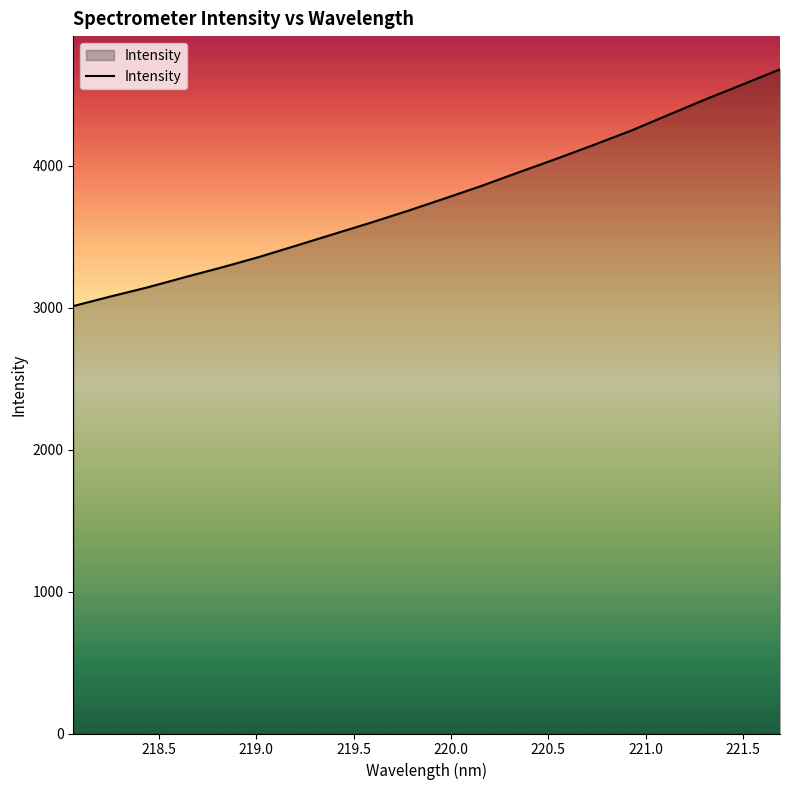

What is the smallest value displayed?

3010.2